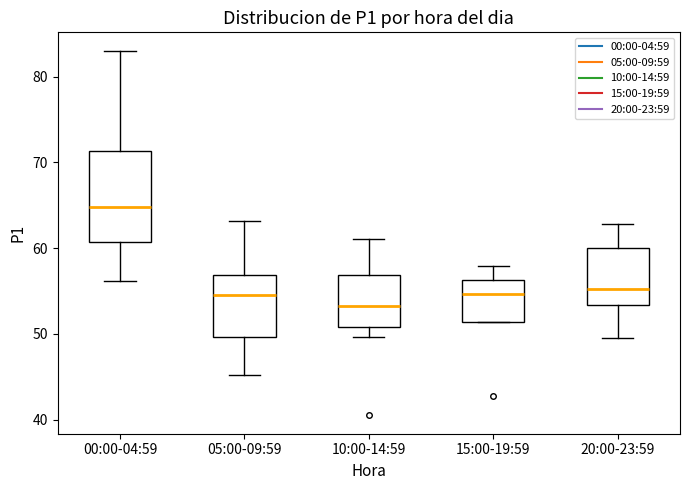

Reading left to right, transcribe this box plot: for each box, give where its median line is, the range the box spans, and where its two whiskers end, as read against the y-axis. The values are not printed on the chart, so give them approximately, as read against the axis.

00:00-04:59: median 65, box 61 to 71, whiskers 56 to 83
05:00-09:59: median 55, box 50 to 57, whiskers 45 to 63
10:00-14:59: median 53, box 51 to 57, whiskers 50 to 61
15:00-19:59: median 55, box 51 to 56, whiskers 51 to 58
20:00-23:59: median 55, box 53 to 60, whiskers 50 to 63